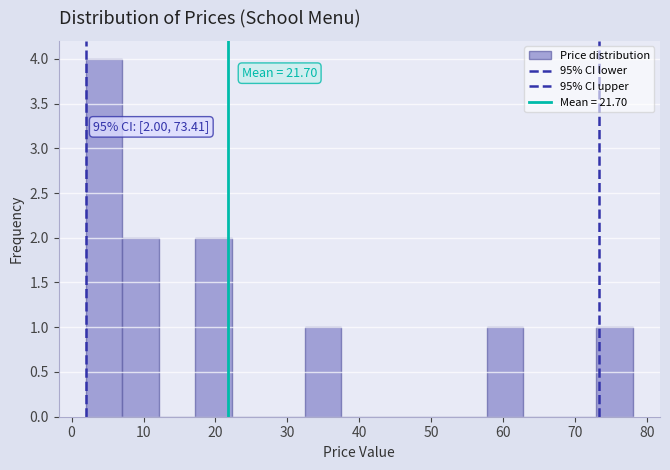

Which range on the x-axis has the tallest bar?

2 to 7